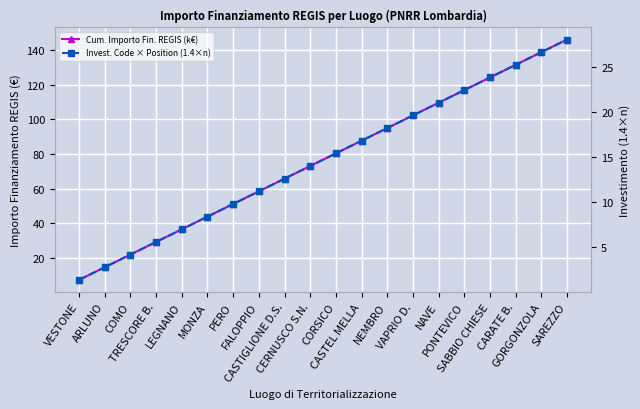

What are all the series names shown in the legend?

Cum. Importo Fin. REGIS (k€), Invest. Code × Position (1.4×n)